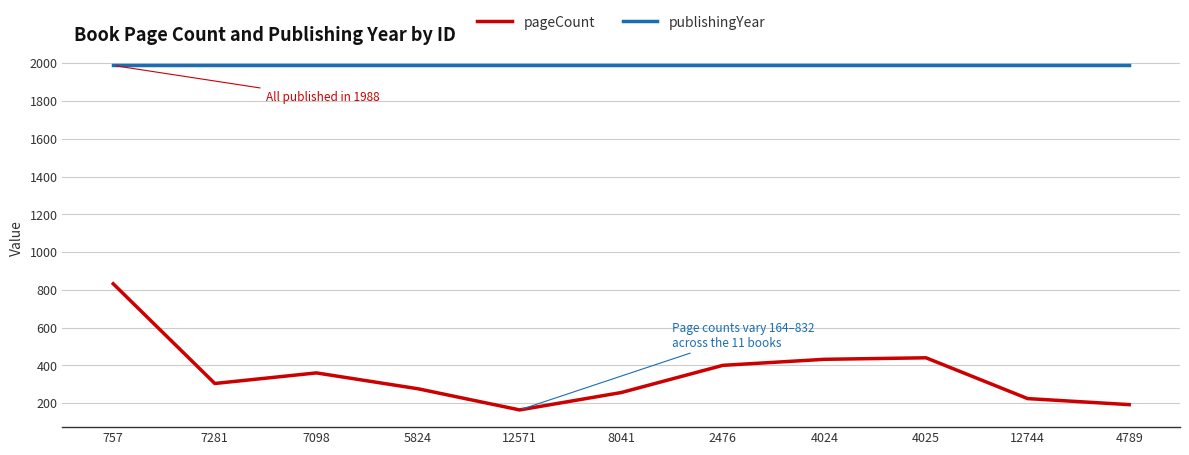

What position from the right is 2476?

5